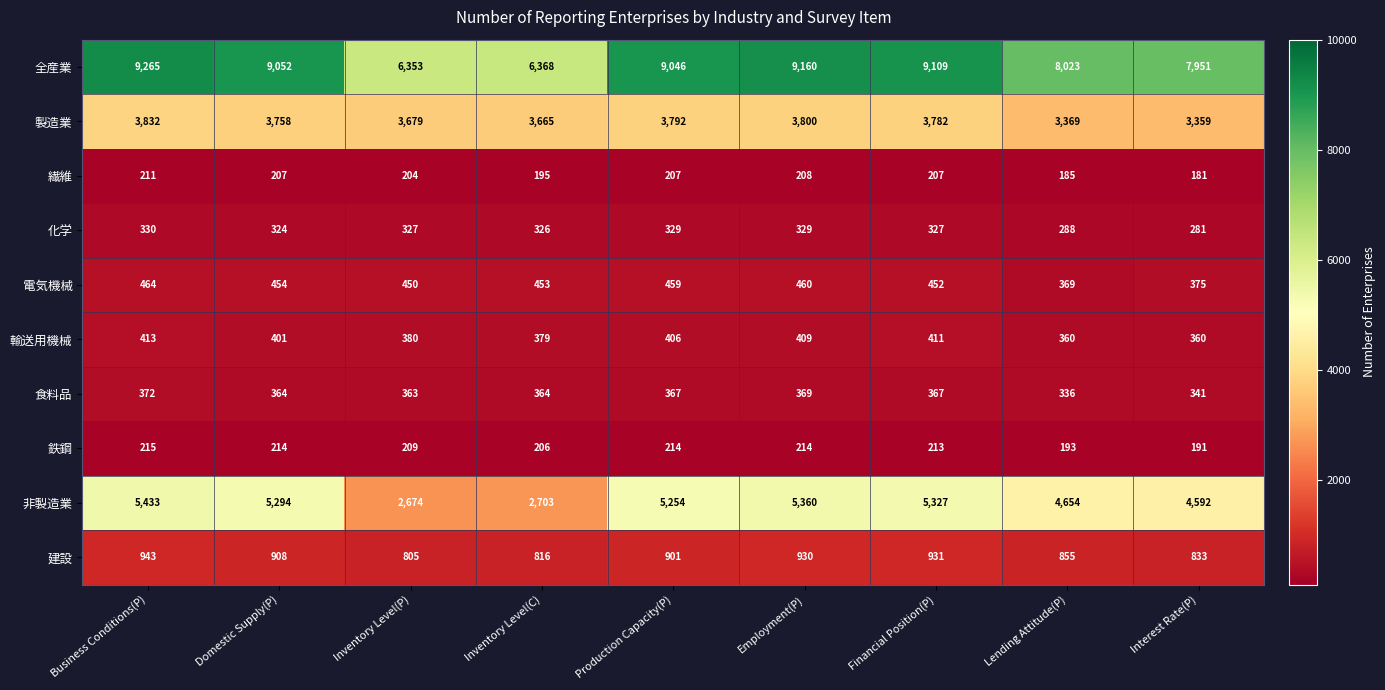

What value does the 非製造業 series have at Employment(P)?

5360